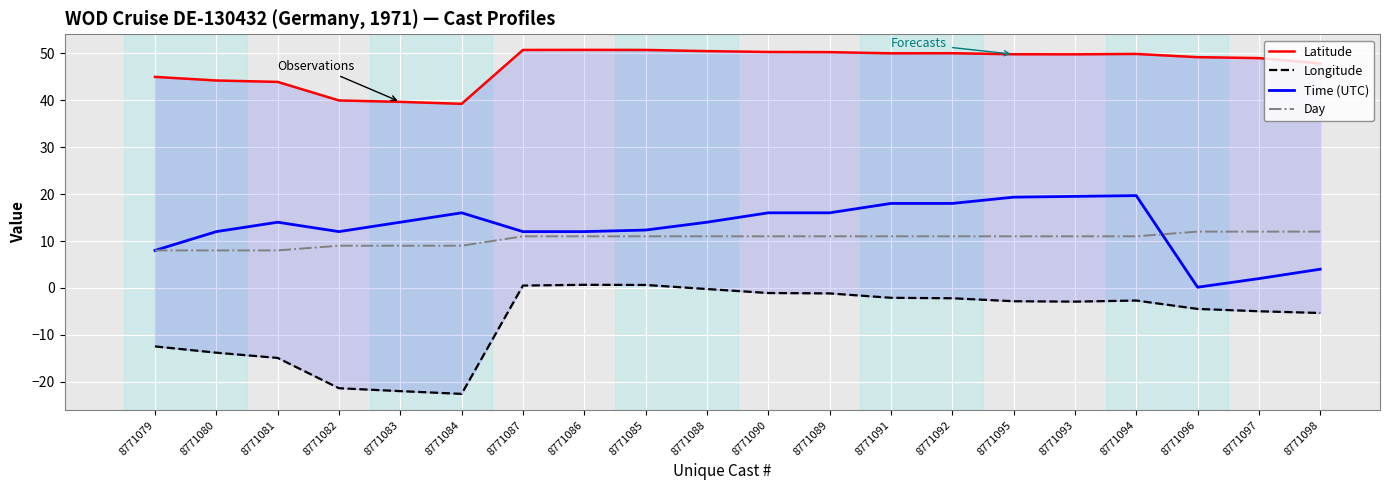

Where does the Day series first go above 11?

8771096